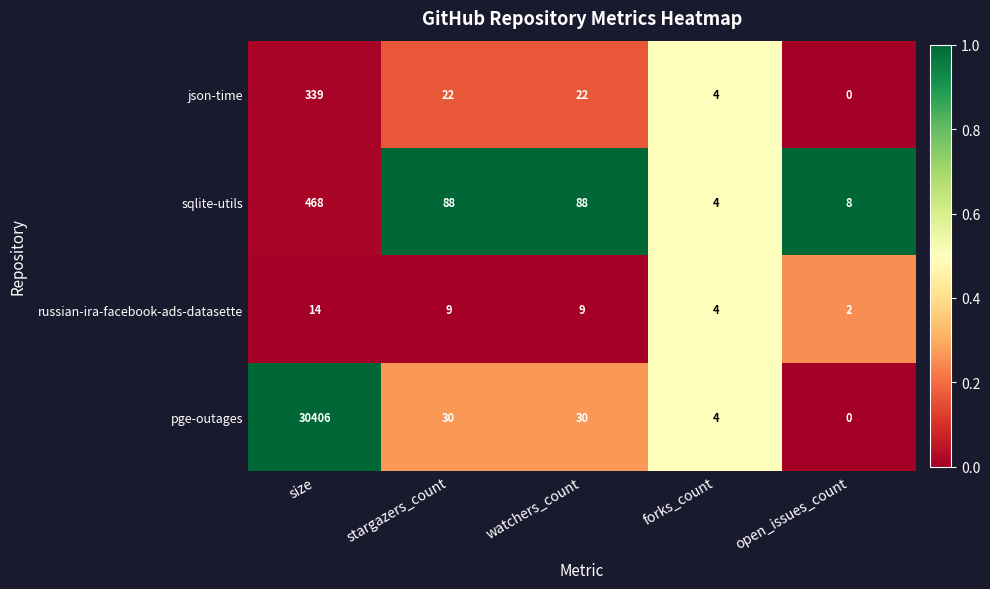

How many series are shown in this chart?

4